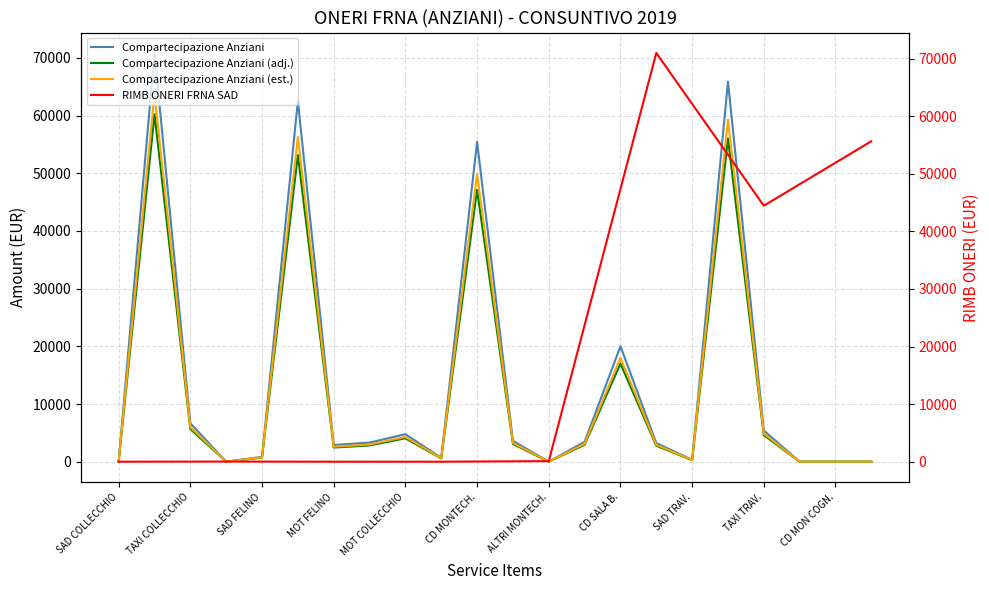

The Compartecipazione Anziani series shows 6658.5 at TAXI COLLECCHIO. True or false?

True